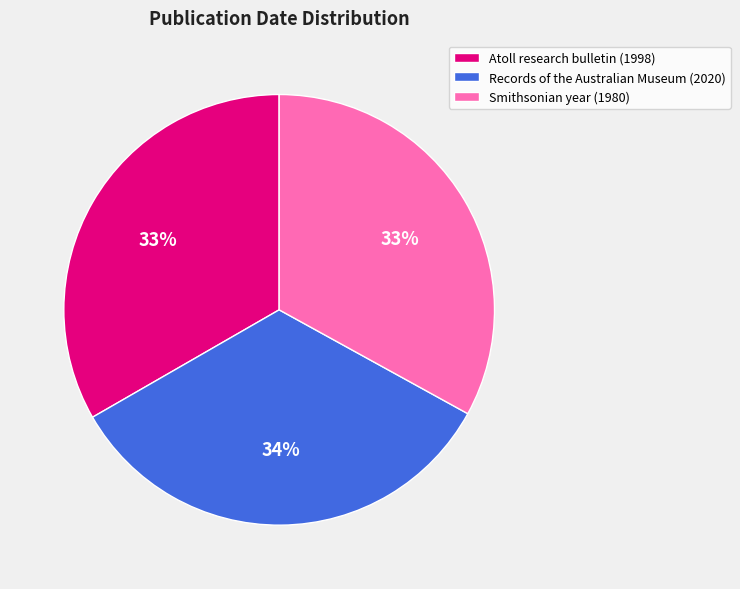

Does Records of the Australian Museum (2020) represent more than half of the total?

No